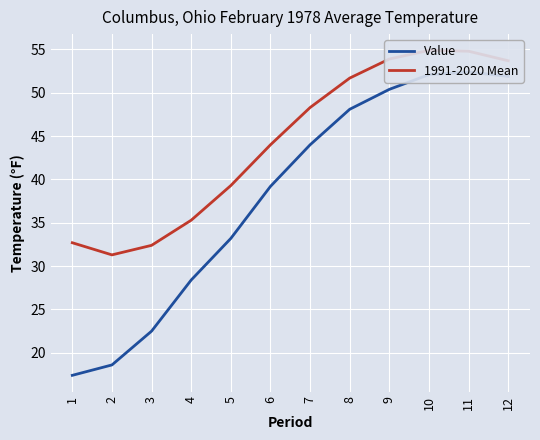

What value does the 1991-2020 Mean series have at 4?

35.3